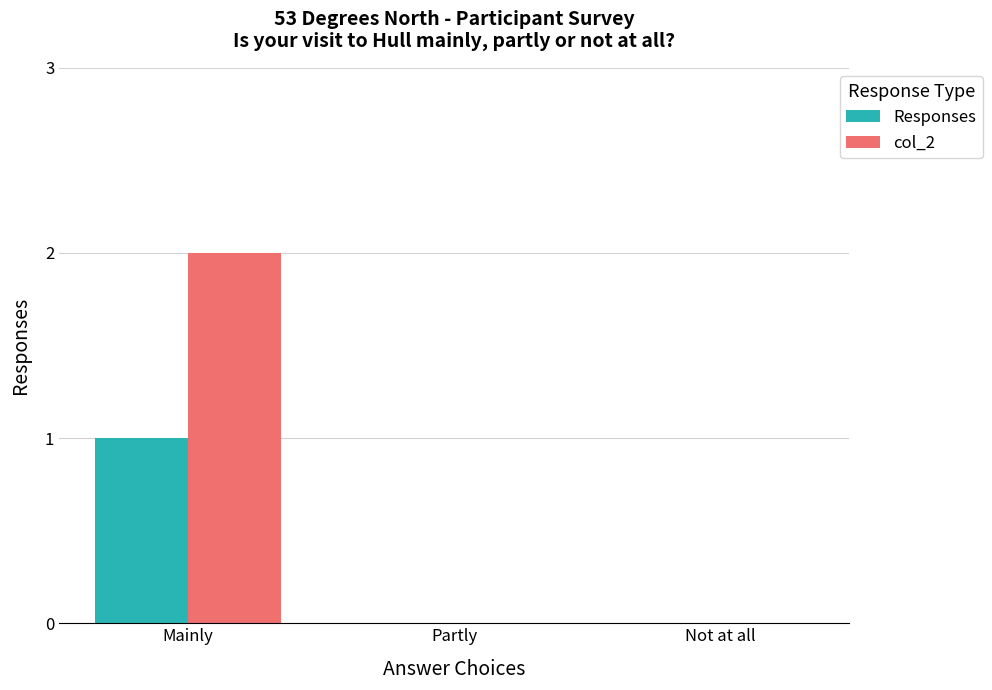

At which category does the chart reach its peak across all series?

Mainly